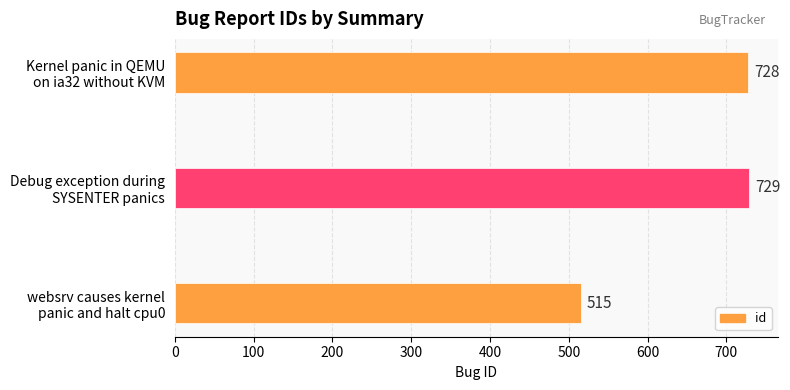

What is the value of the 2nd bar from the top?

729